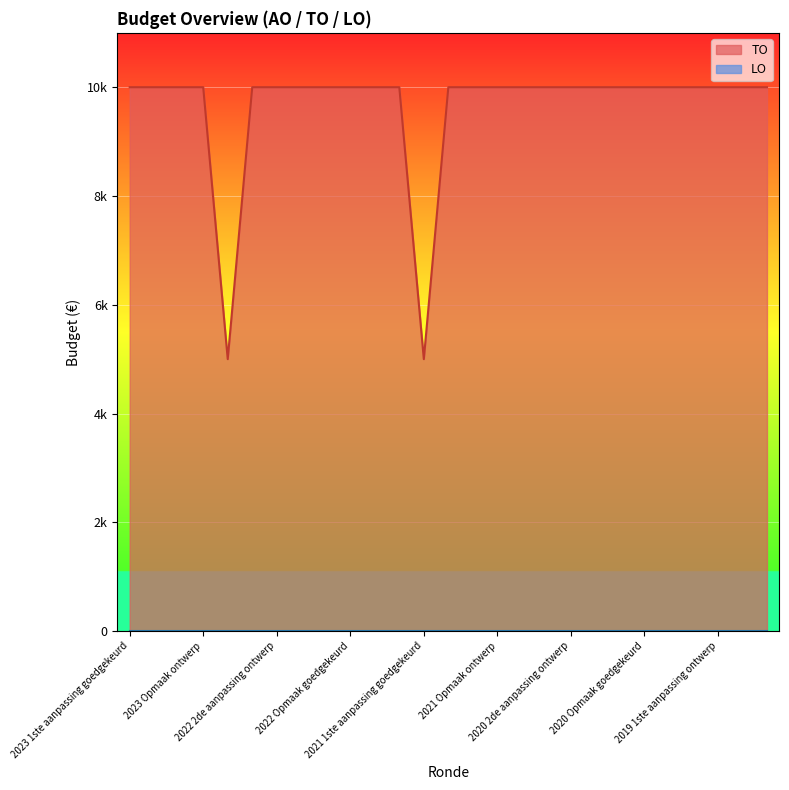

Approximately how many times larger is the value at 2022 Opmaak goedgekeurd compared to 2021 1ste aanpassing ontwerp?

1.0